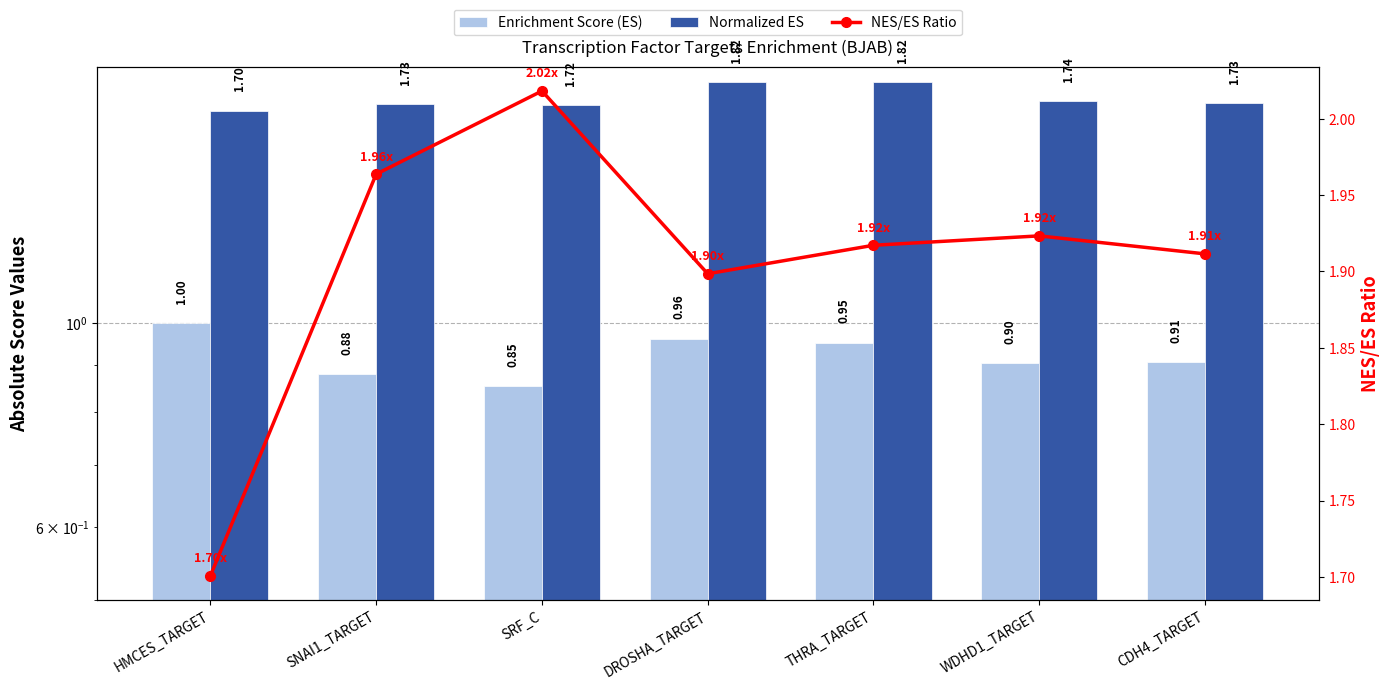

Which category has the lowest value in the NES/ES Ratio series?

HMCES_TARGET